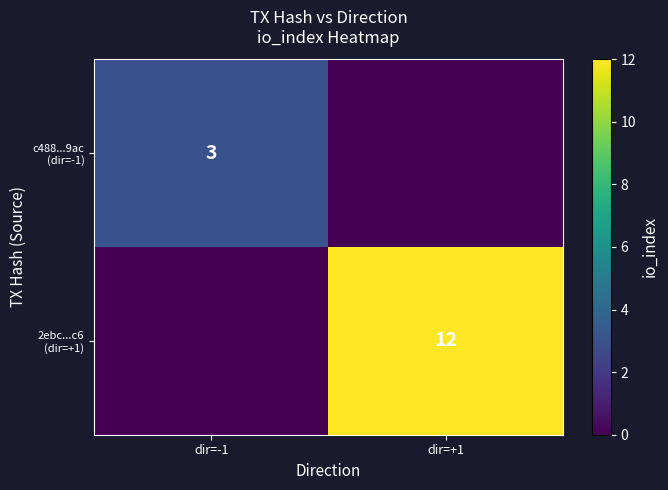

What is the difference between the highest and lowest values at dir=+1?

12